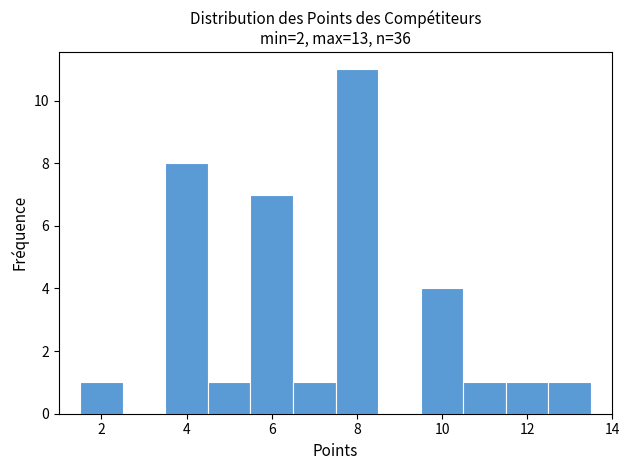

Over which range of the x-axis is the bar tallest?

7.5 to 8.5